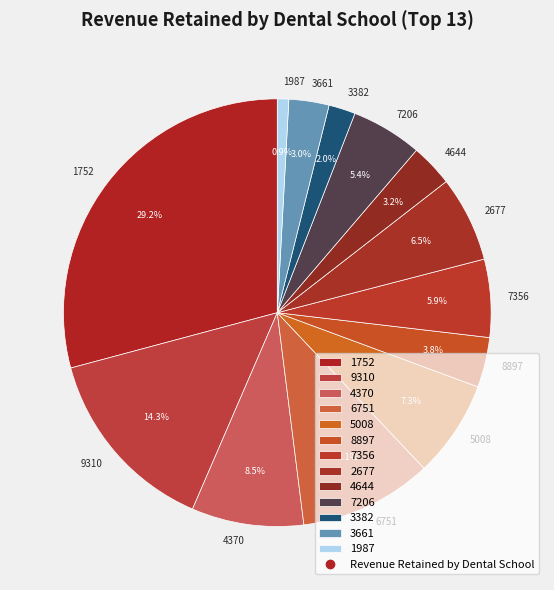

Which category has the smallest portion of the pie?

1987